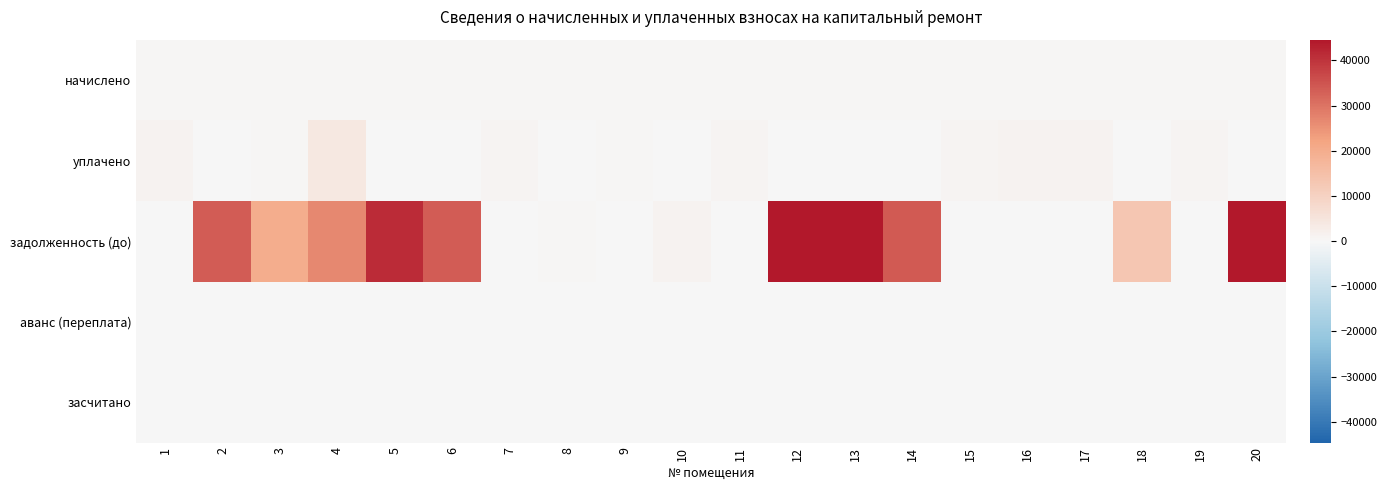

Rank the series by their maximum value, from lowest to highest.

аванс (переплата), засчитано, начислено, уплачено, задолженность (до)